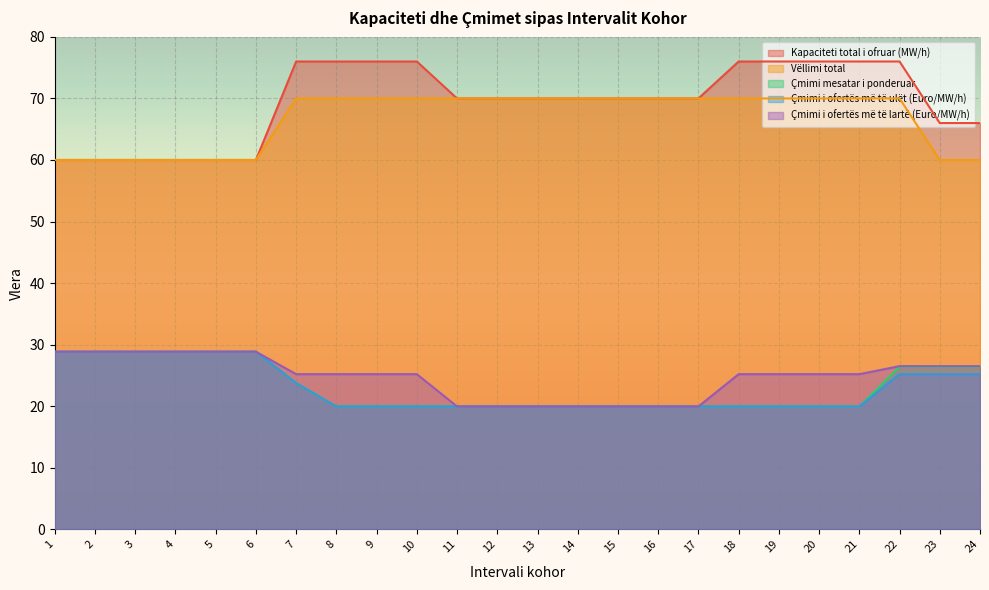

How many lines are shown in the chart?

5